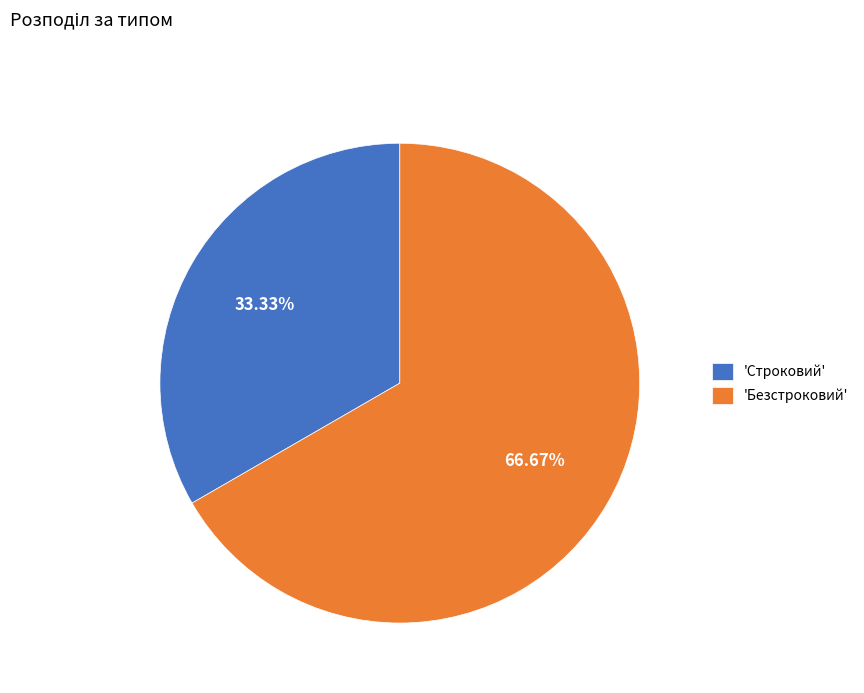

Approximately how many times larger is the value at 'Строковий' compared to 'Безстроковий'?

0.5